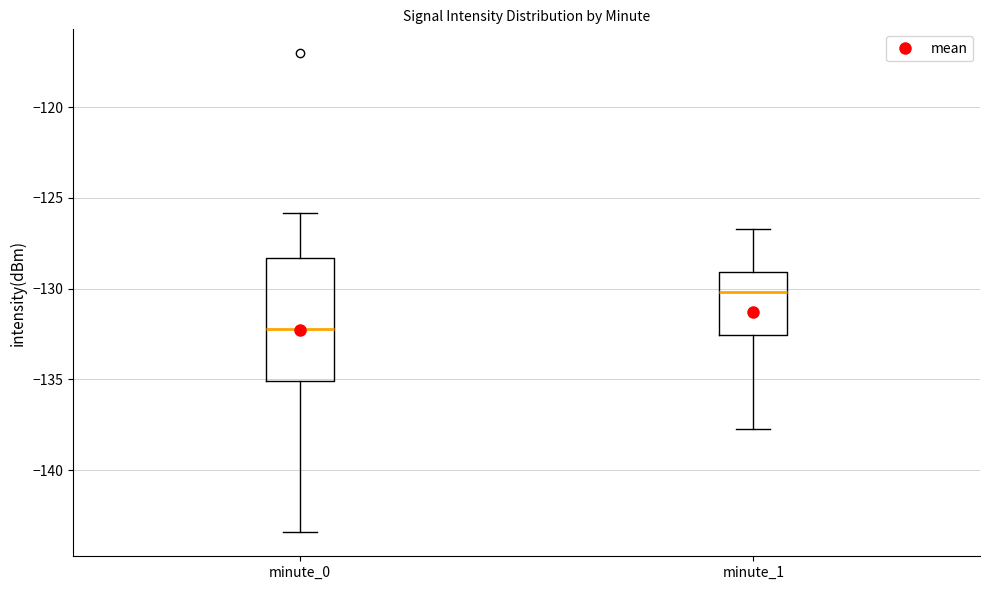

Where does the lower whisker of the box for minute_1 end on the y-axis? The values are not printed on the chart, so give them approximately, as read against the axis.

-137.5